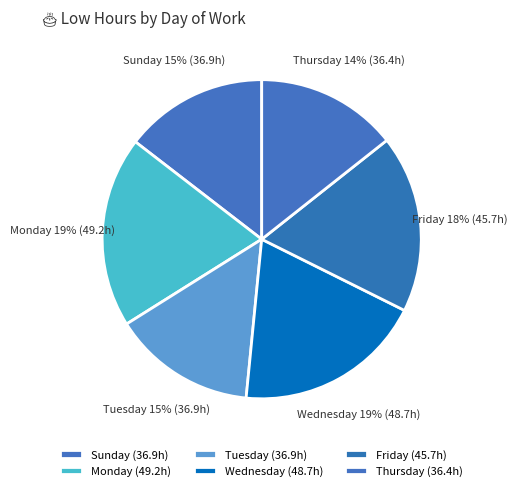

How many segments does this pie chart have?

6